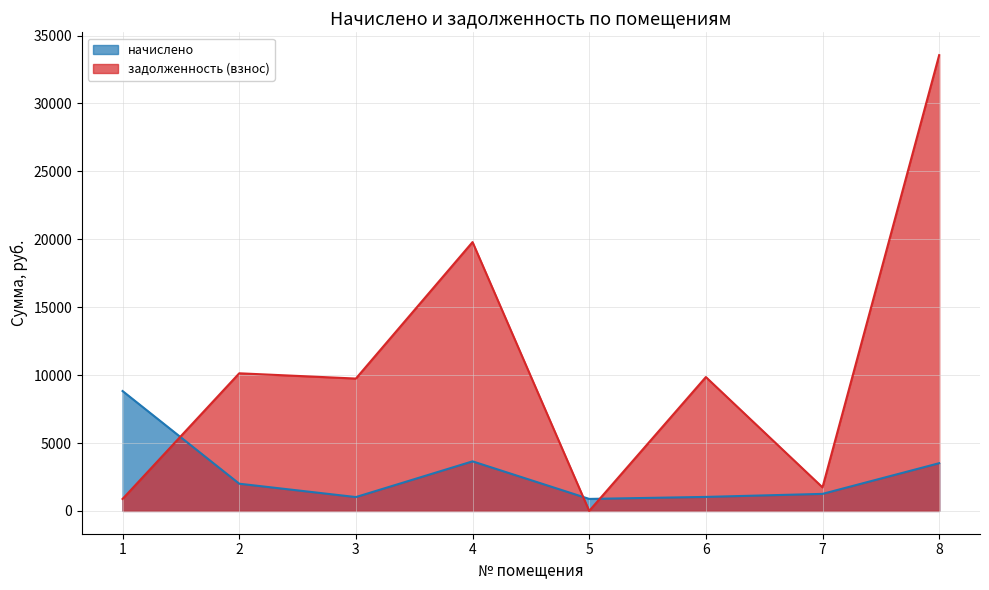

Reading left to right, extract all data points from this chart.

начислено: 1=8825.5	2=2003.8	3=1020.6	4=3650.3	5=884.5	6=1032.2	7=1255.3	8=3514.3
задолженность (взнос): 1=883.2	2=10133.0	3=9745.2	4=19792.0	5=0.1	6=9855.8	7=1734.8	8=33556.0